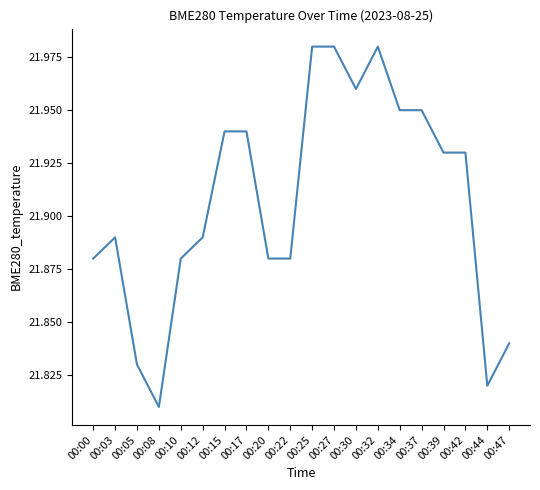

What is the sum of all values?

438.1